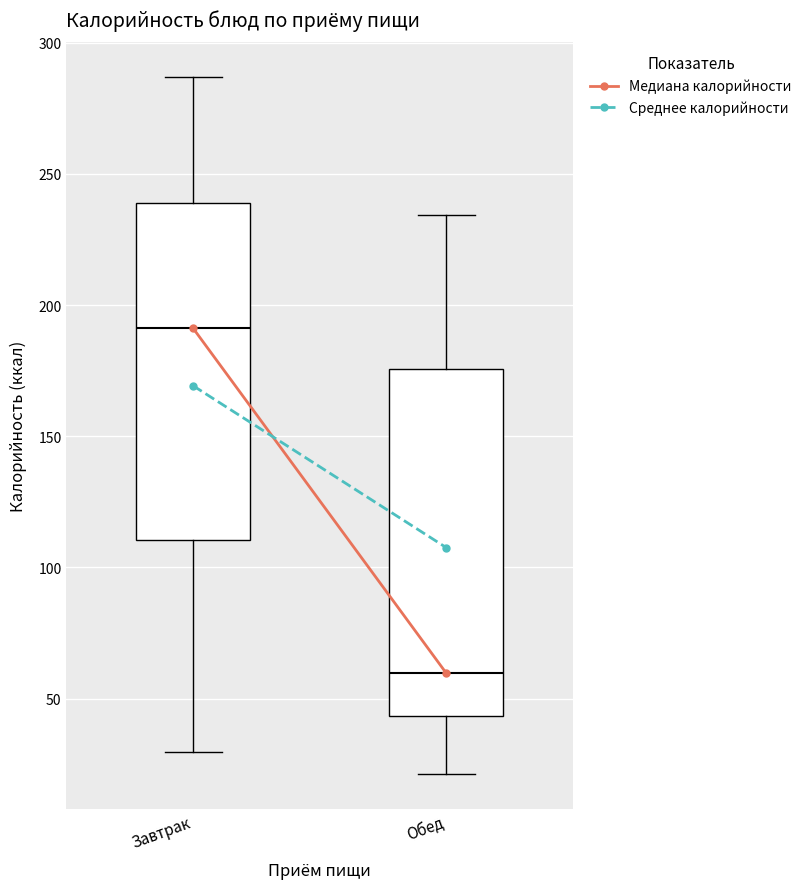

Which box's median line is the highest?

Завтрак